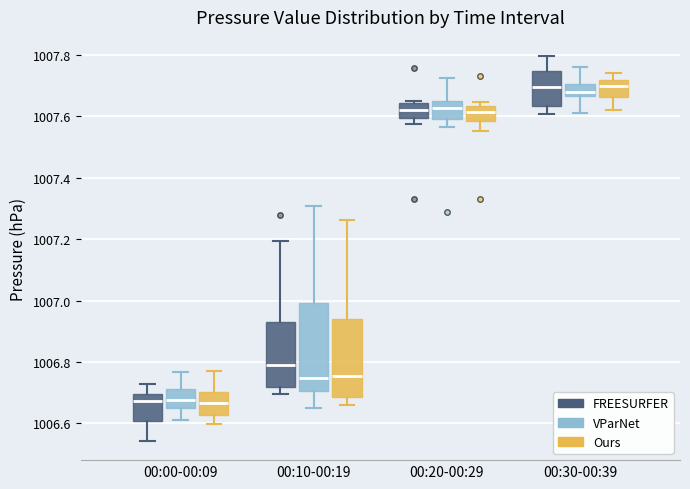

Reading left to right, read every box against the y-axis: the position of its median line, the range the box covers, and the ends of its whiskers. The values are not printed on the chart, so give them approximately, as read against the axis.

00:00-00:09 (FREESURFER): median 1006.68, box 1006.60 to 1006.70, whiskers 1006.54 to 1006.72
00:00-00:09 (VParNet): median 1006.68, box 1006.64 to 1006.72, whiskers 1006.62 to 1006.76
00:00-00:09 (Ours): median 1006.66, box 1006.62 to 1006.70, whiskers 1006.60 to 1006.76
00:10-00:19 (FREESURFER): median 1006.78, box 1006.72 to 1006.92, whiskers 1006.70 to 1007.20
00:10-00:19 (VParNet): median 1006.74, box 1006.70 to 1007.00, whiskers 1006.66 to 1007.30
00:10-00:19 (Ours): median 1006.76, box 1006.68 to 1006.94, whiskers 1006.66 to 1007.26
00:20-00:29 (FREESURFER): median 1007.62, box 1007.60 to 1007.64, whiskers 1007.58 to 1007.66
00:20-00:29 (VParNet): median 1007.62, box 1007.60 to 1007.66, whiskers 1007.56 to 1007.72
00:20-00:29 (Ours): median 1007.62, box 1007.58 to 1007.64, whiskers 1007.56 to 1007.64 (just above the box's upper edge)
00:30-00:39 (FREESURFER): median 1007.70, box 1007.64 to 1007.74, whiskers 1007.60 to 1007.80
00:30-00:39 (VParNet): median 1007.68, box 1007.66 to 1007.70, whiskers 1007.62 to 1007.76
00:30-00:39 (Ours): median 1007.70, box 1007.66 to 1007.72, whiskers 1007.62 to 1007.74